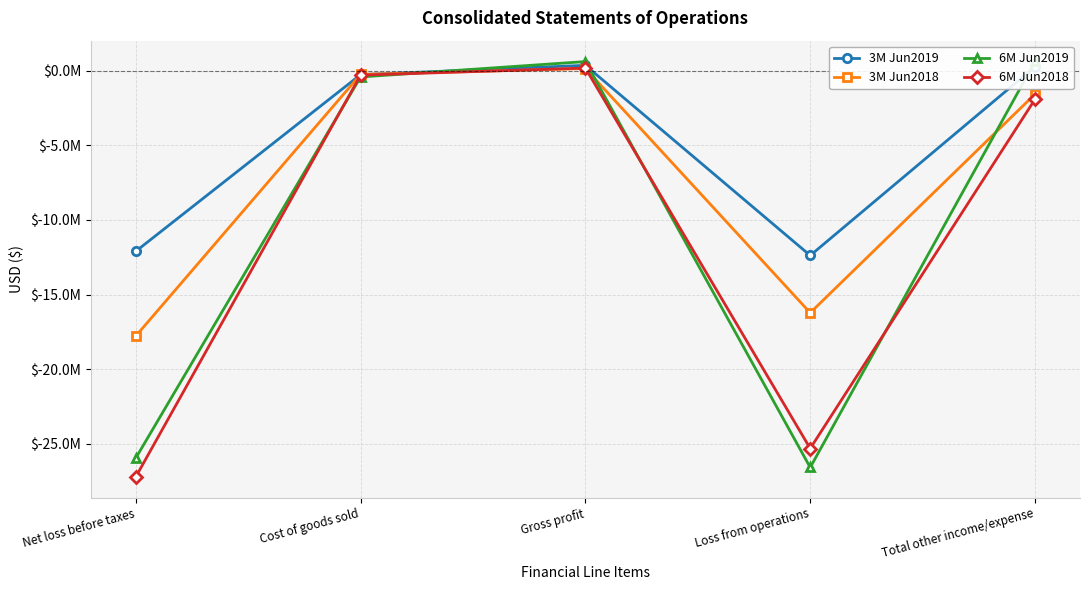

Is the value of 6M Jun2018 at Net loss before taxes greater than the value of 6M Jun2019 at Net loss before taxes?

No